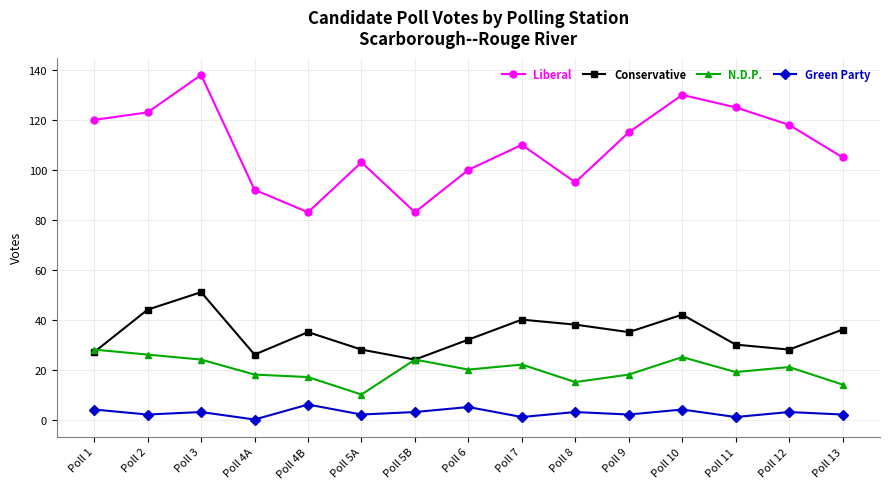

True or false: Liberal and N.D.P. intersect in this chart.

False